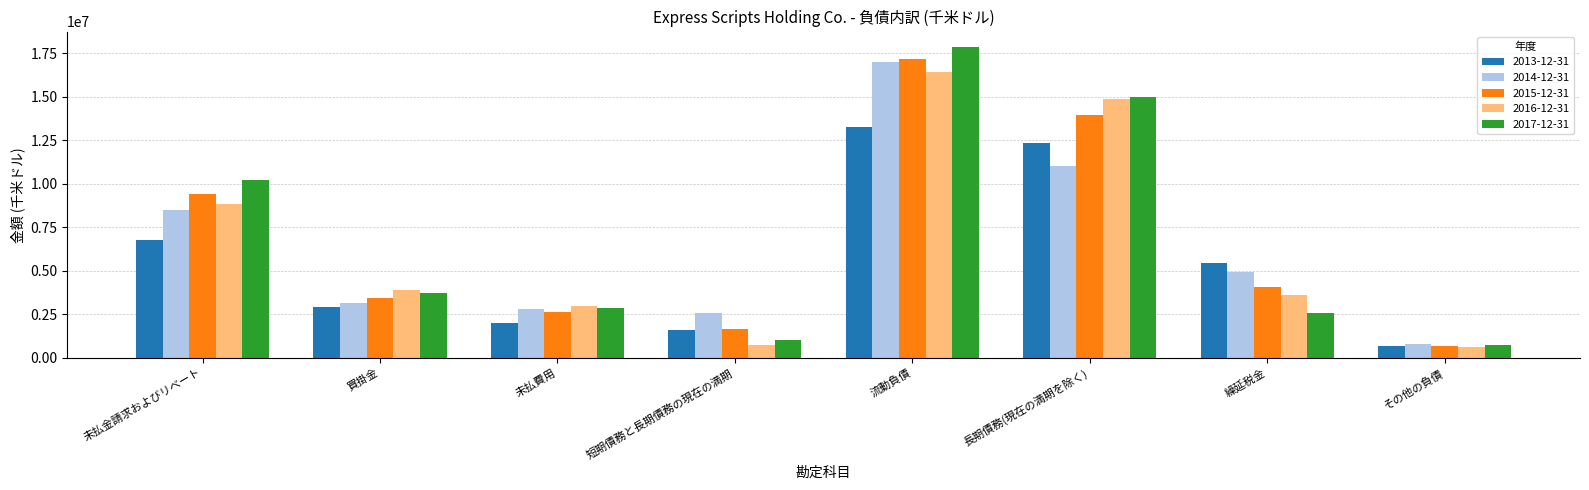

What are all the series names shown in the legend?

2013-12-31, 2014-12-31, 2015-12-31, 2016-12-31, 2017-12-31